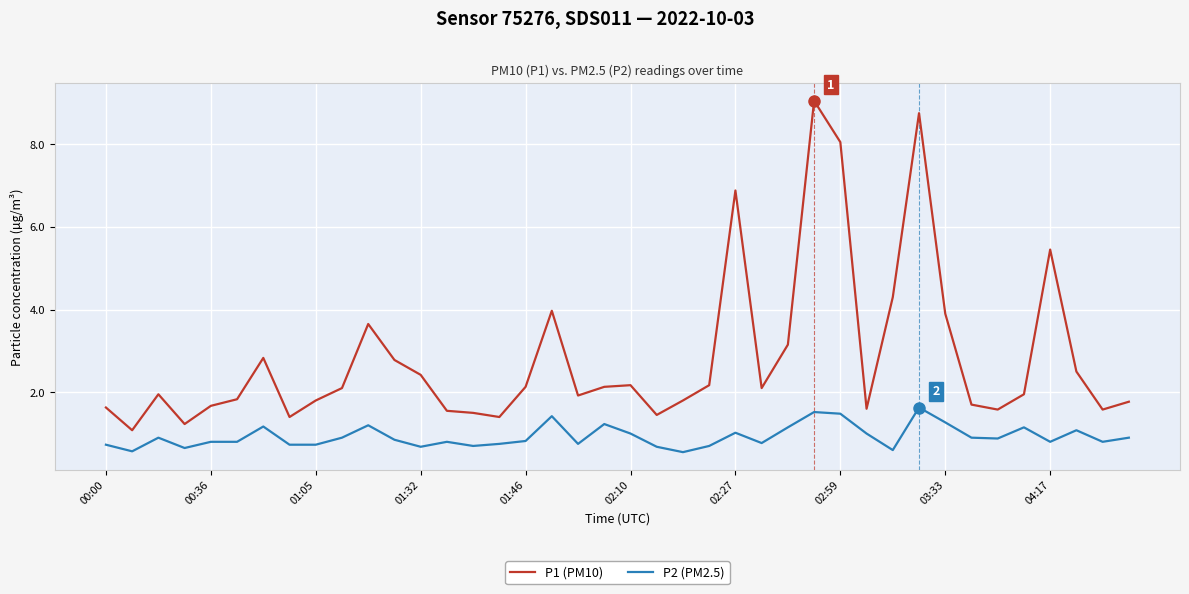

Rank the series by their maximum value, from highest to lowest.

P1 (PM10), P2 (PM2.5)